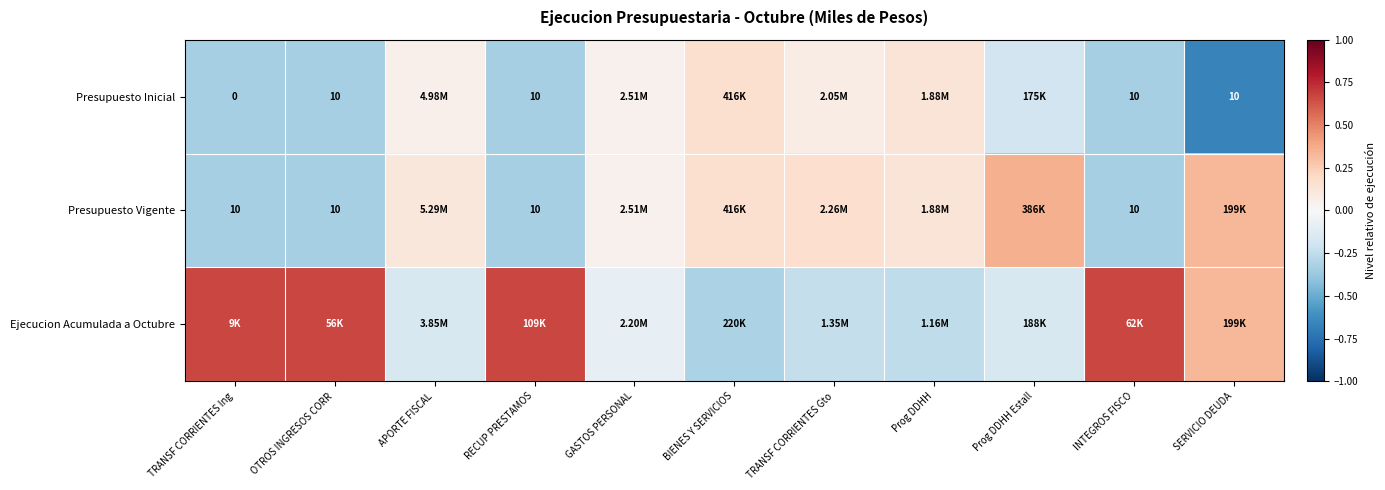

What is the minimum value for Ejecucion Acumulada a Octubre?

-0.3